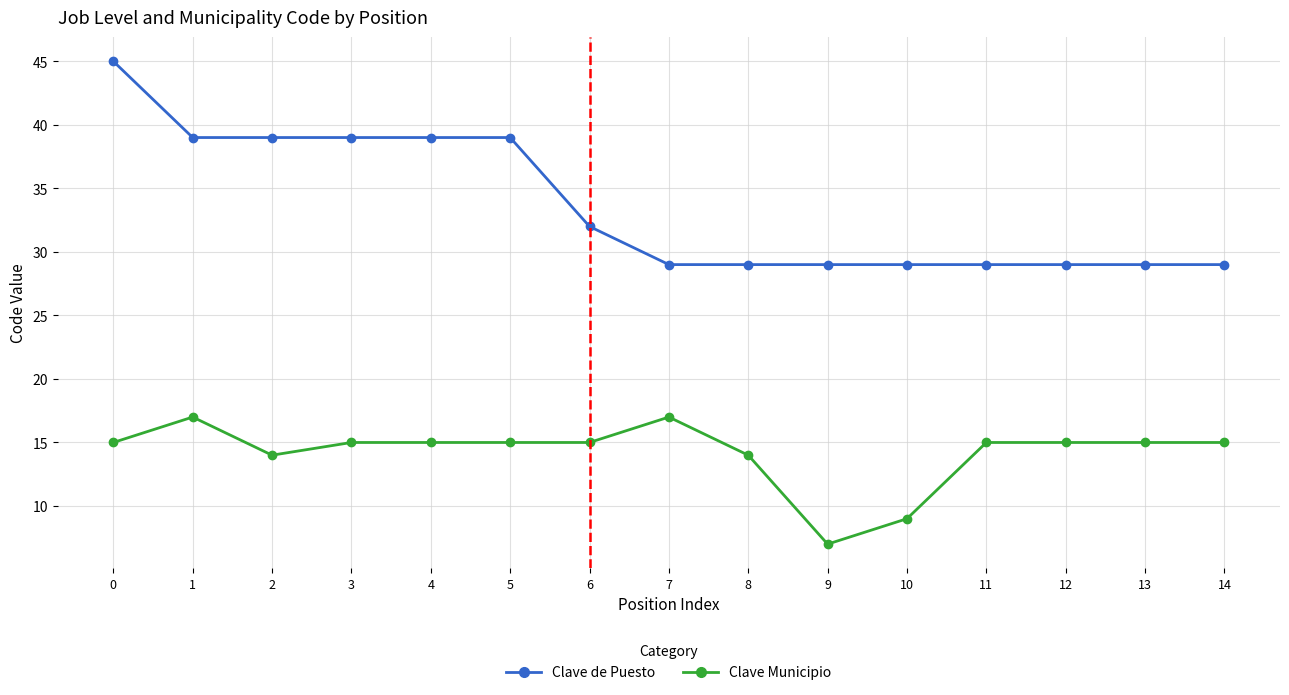

What is the difference between the second highest and minimum values in the Clave Municipio series?

10